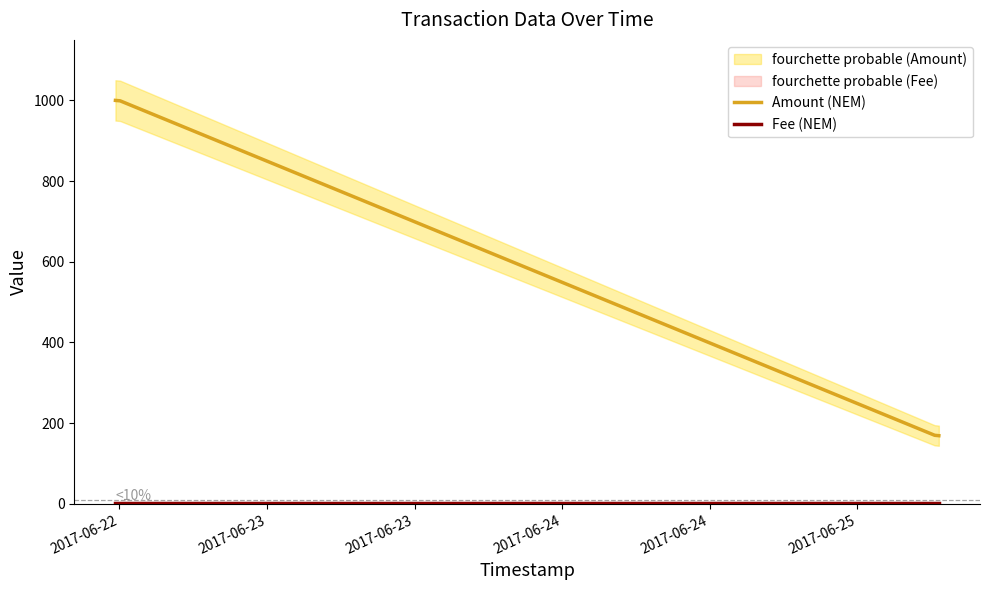

What is the maximum value for Amount (NEM)?

1000